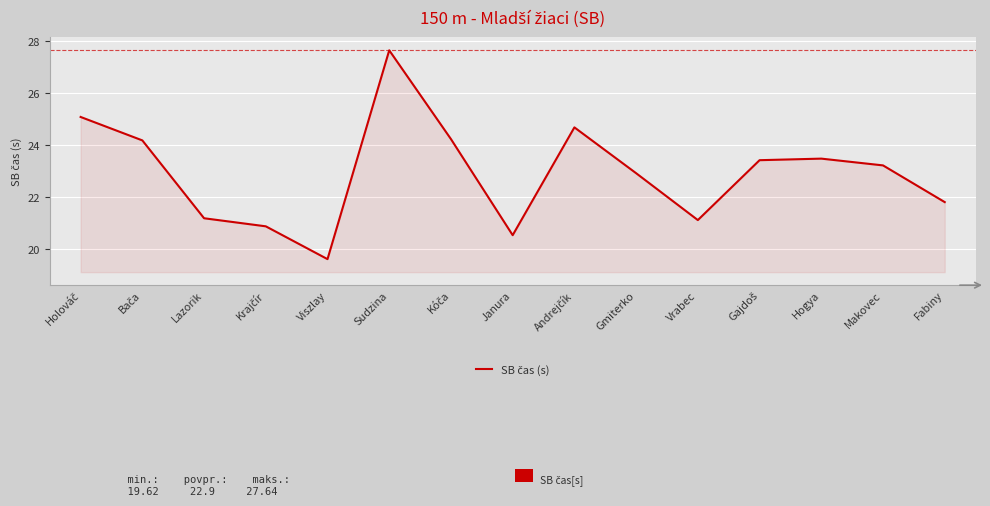

What is the ratio of the value at Sudzina to the value at Hogya?

1.2